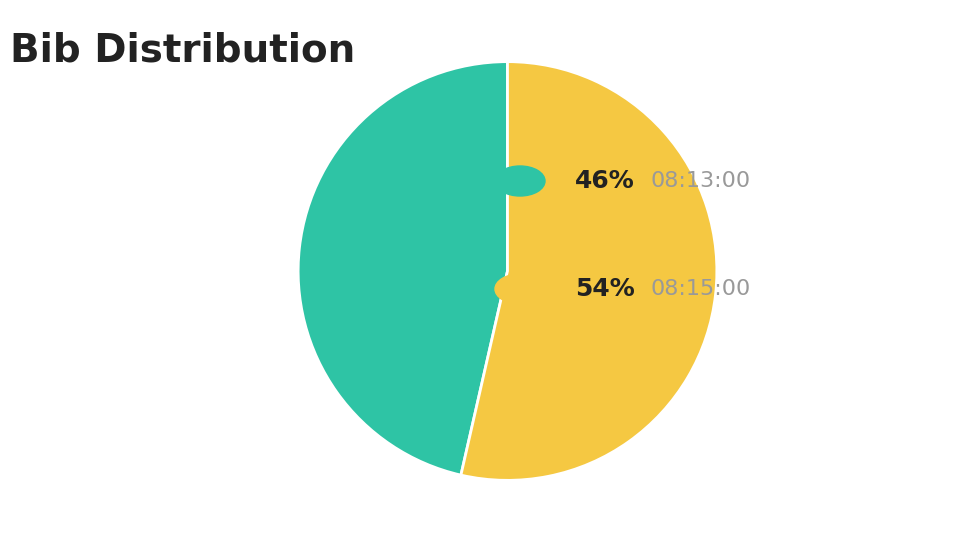

Does any single category account for the majority?

Yes